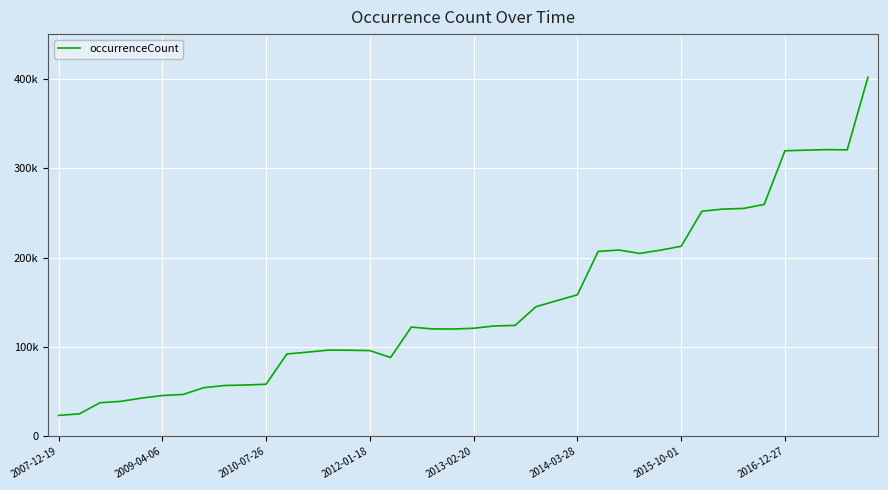

What is the sum of all values?

5986449